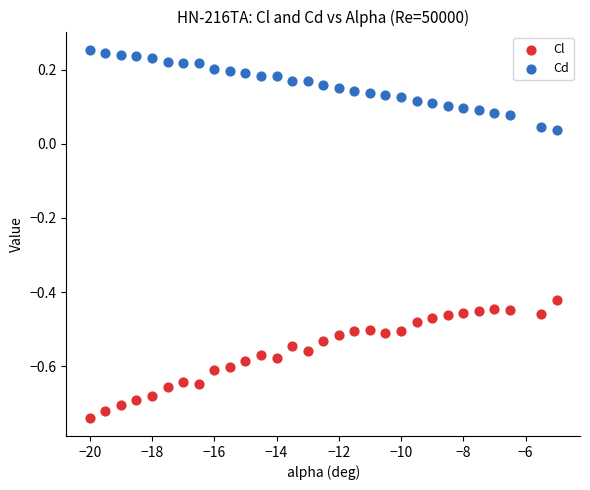

Which series has the largest Y range (max minus min)?

Cl